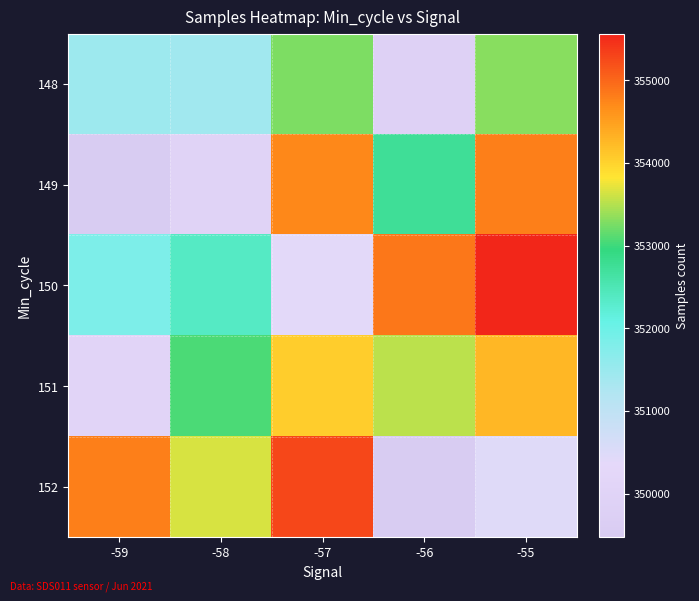

Reading left to right, list all the values displayed in this chart.

148: -59=351460	-58=351404	-57=353273	-56=349876	-55=353308
149: -59=349472	-58=349999	-57=354730	-56=352733	-55=354779
150: -59=351813	-58=352364	-57=350398	-56=354867	-55=355563
151: -59=350081	-58=353044	-57=354050	-56=353537	-55=354269
152: -59=354779	-58=353651	-57=355273	-56=349472	-55=350459